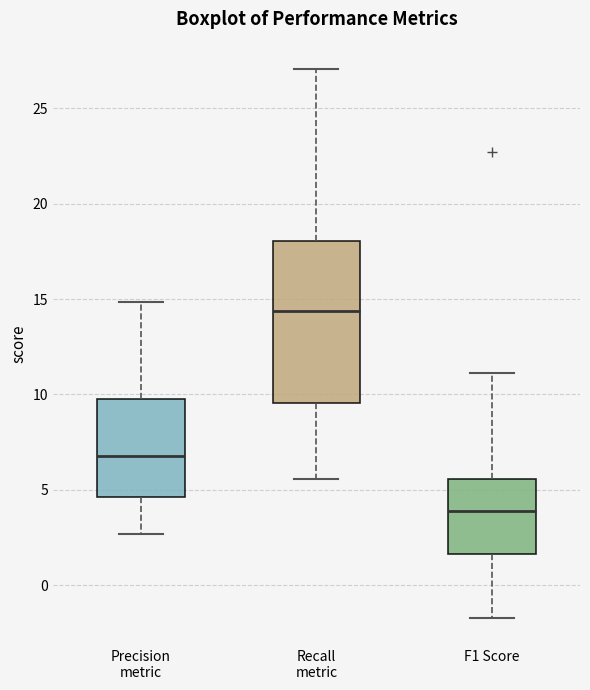

Which box is the tallest, from its lower edge to its upper edge?

Recall metric